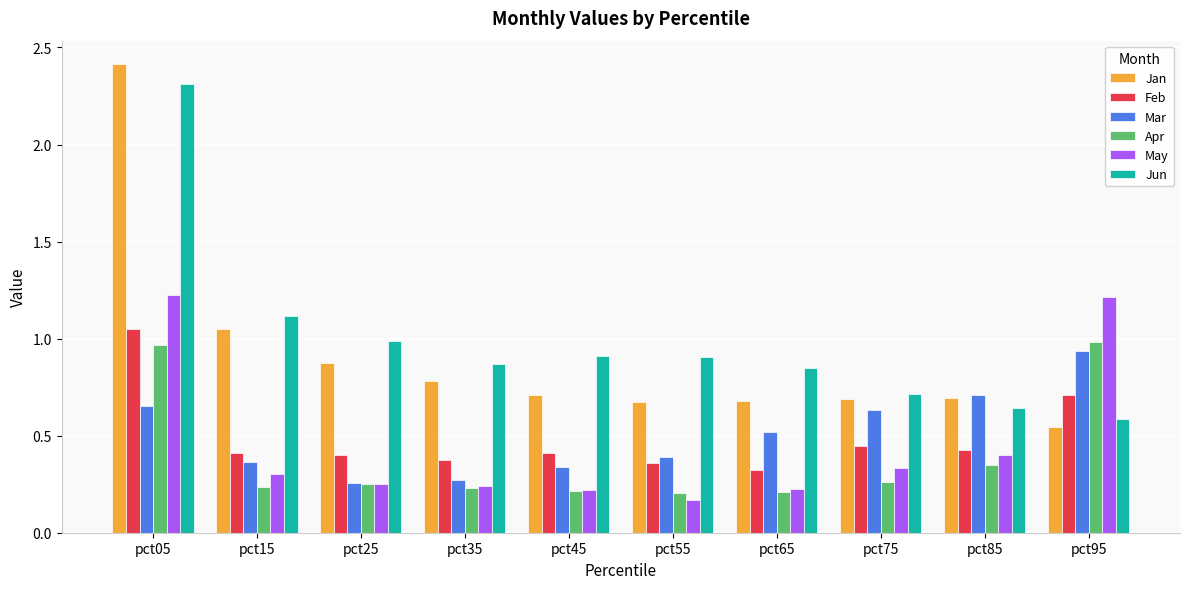

What are all the series names shown in the legend?

Jan, Feb, Mar, Apr, May, Jun